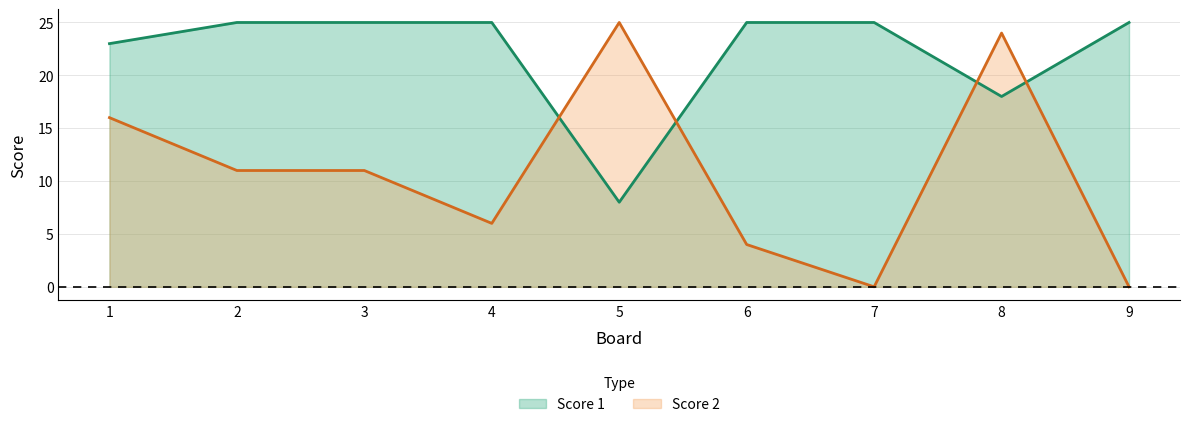

Does the chart display data point markers on the line(s)?

No